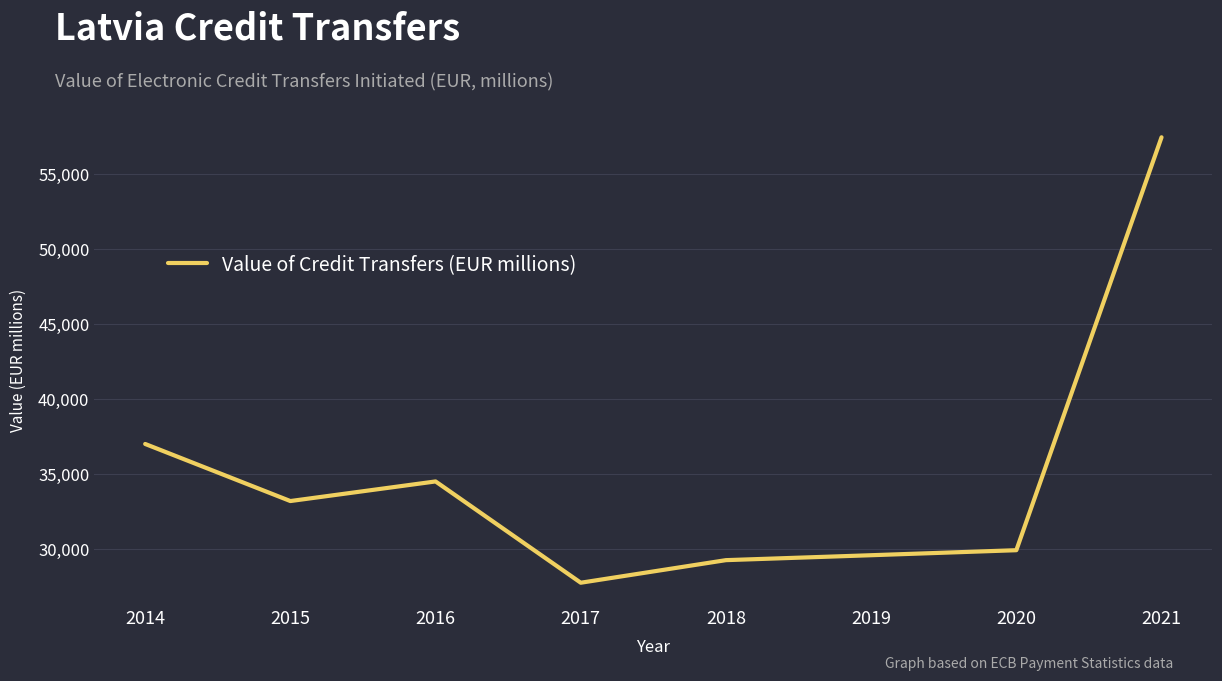

What is the difference between the maximum and minimum values?

29697.6